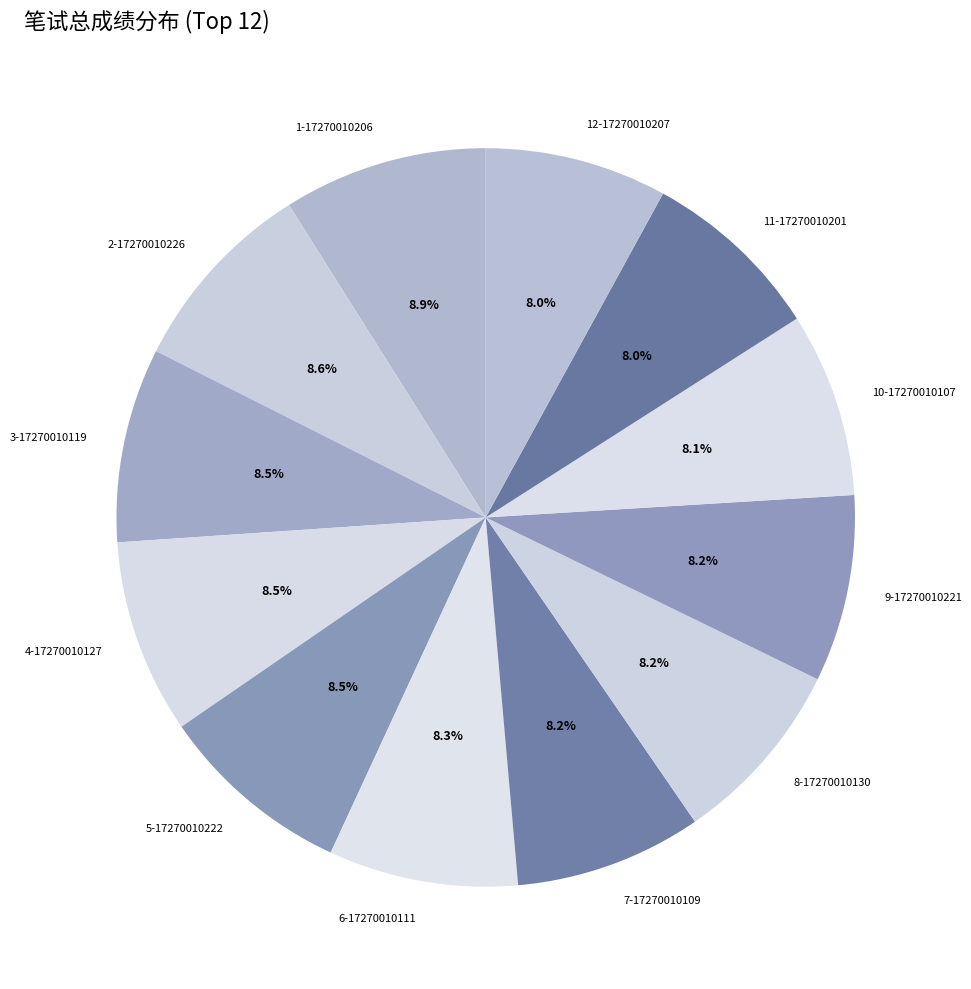

Is the sum of 11-17270010201 and 1-17270010206 greater than half?

No